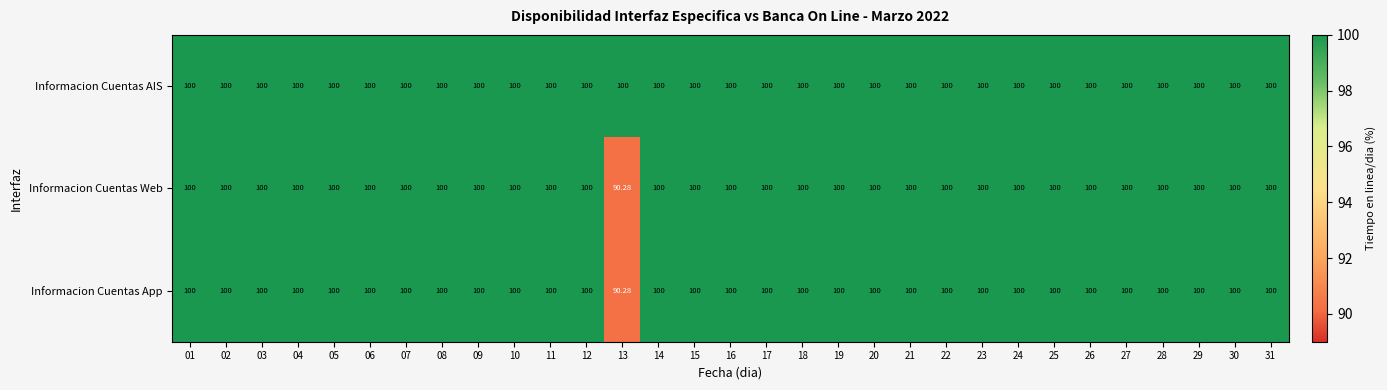

Which series has the largest total across all categories?

Informacion Cuentas AIS